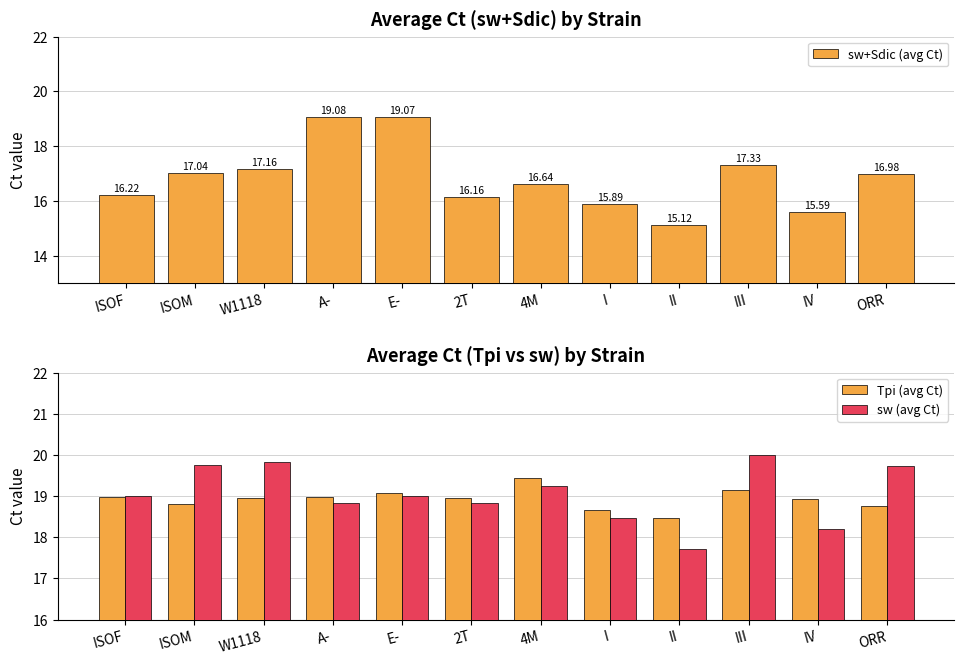

How many data points in sw (avg Ct) are less than 19?

5